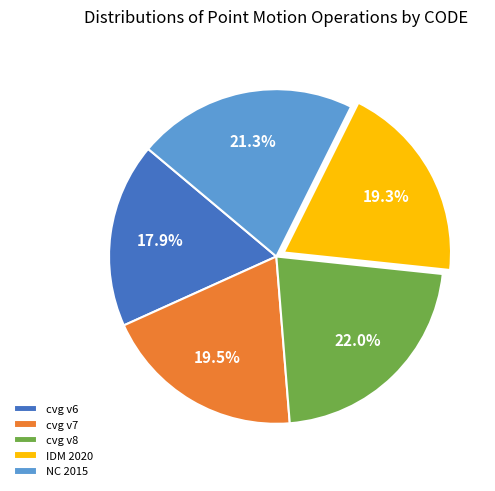

What portion of the pie excludes IDM 2020?

80.7%